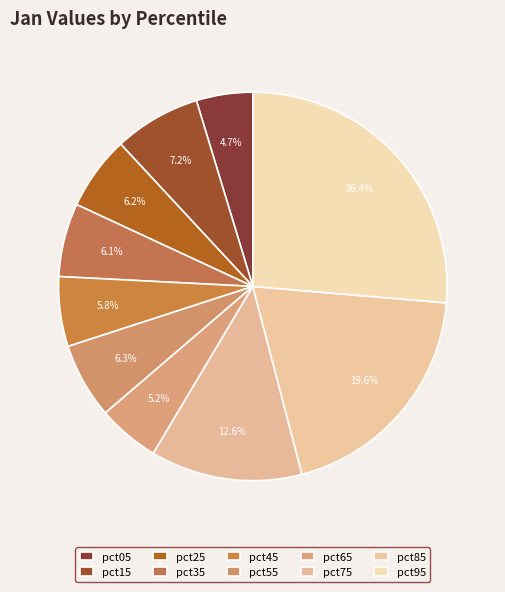

How many segments does this pie chart have?

10